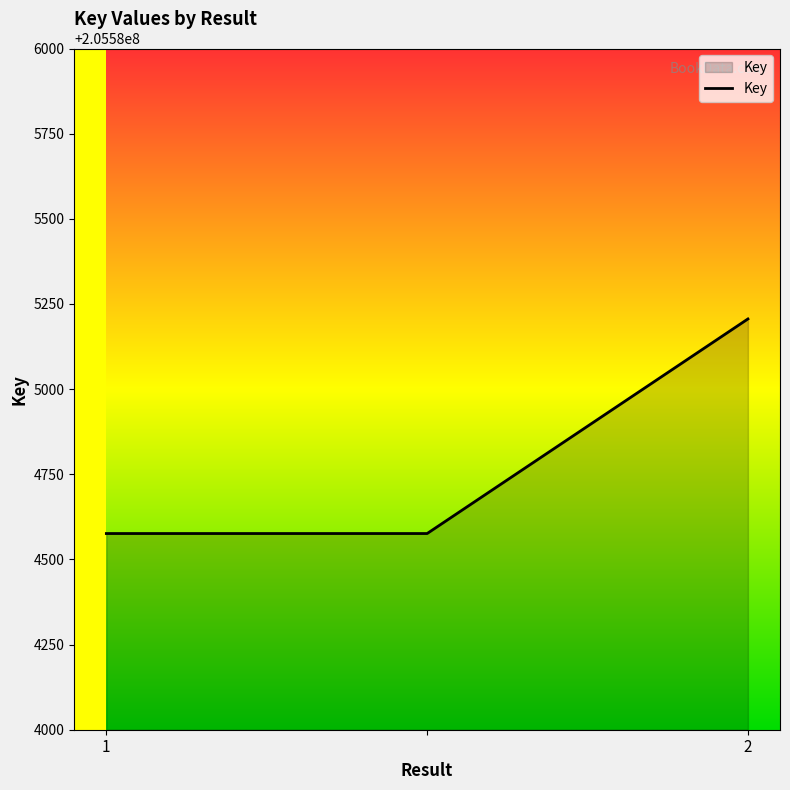

What is the maximum value shown in the chart?

205585206